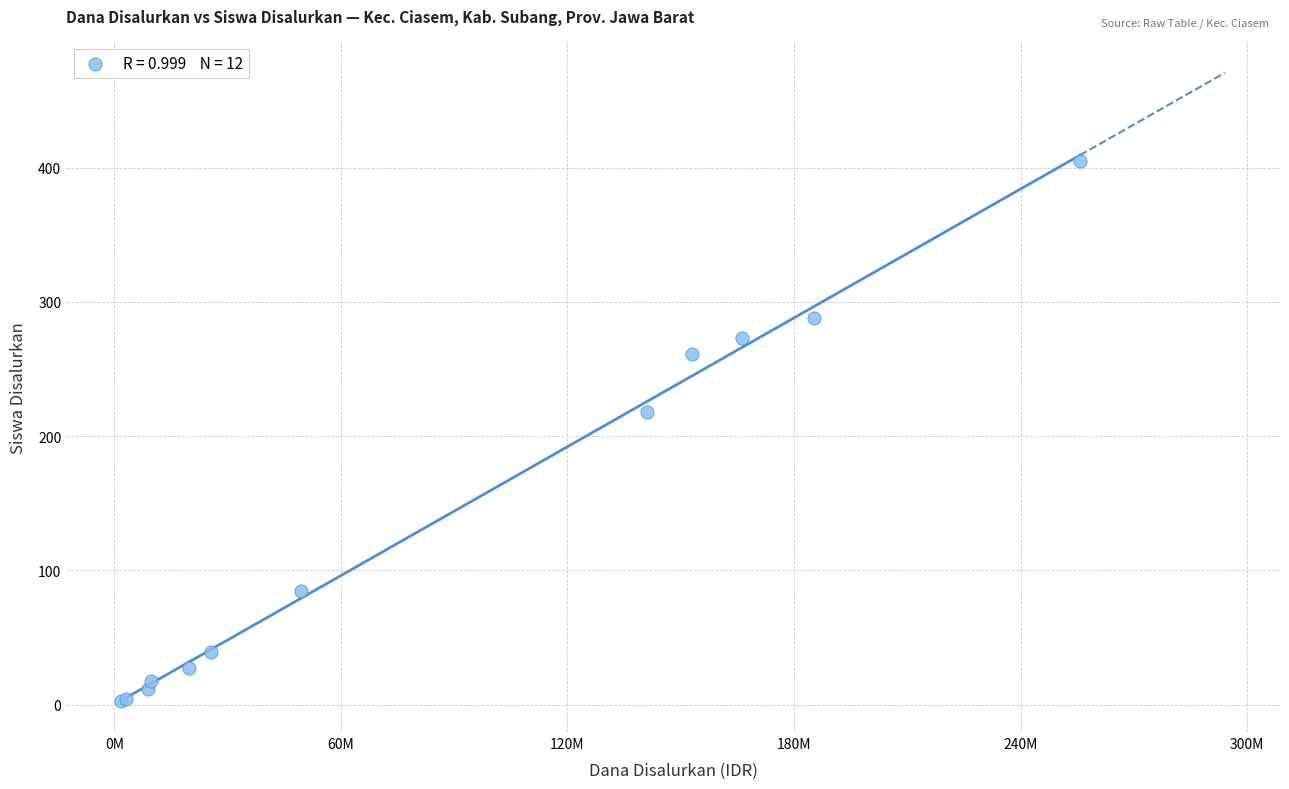

What Y value in the scatter plot is closest to 204?

218